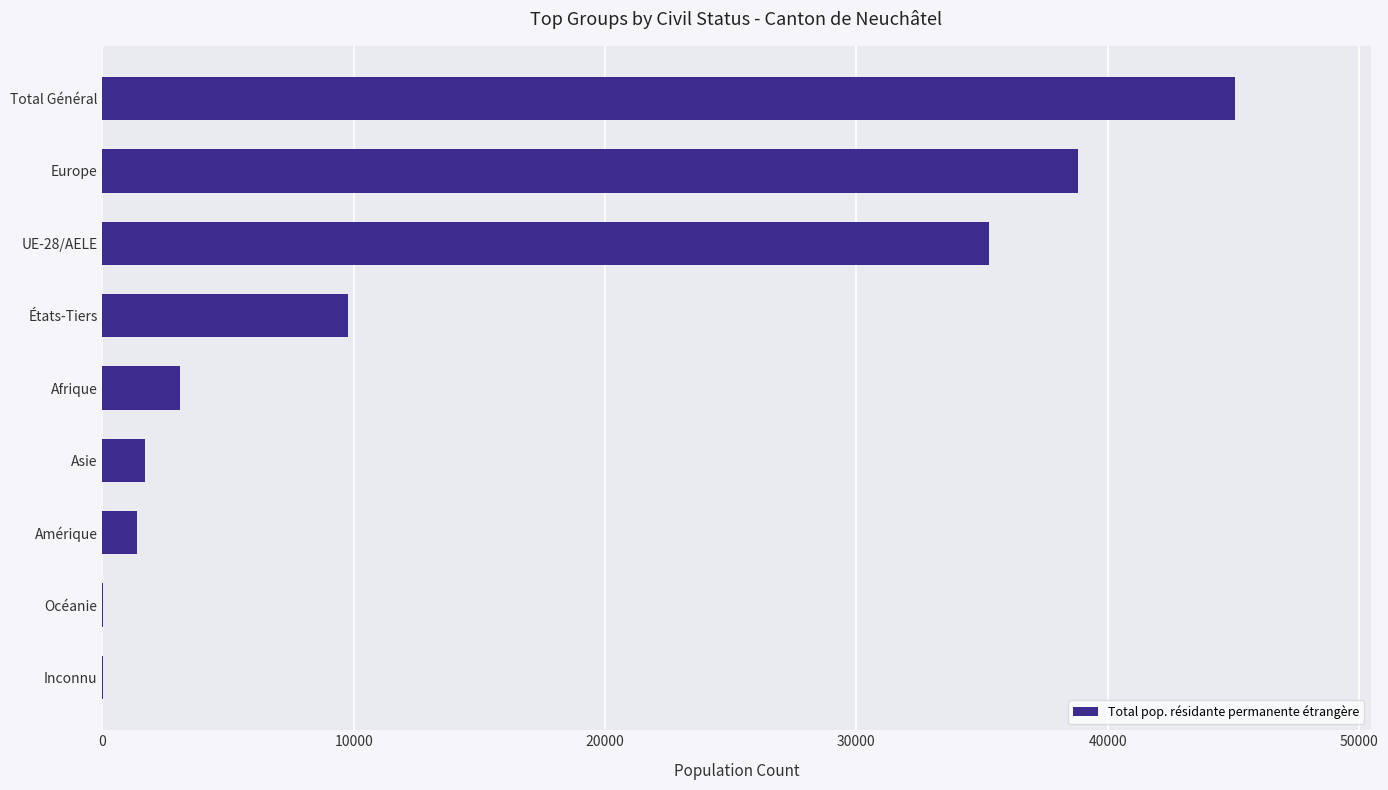

The value at Afrique is 5211. True or false?

False